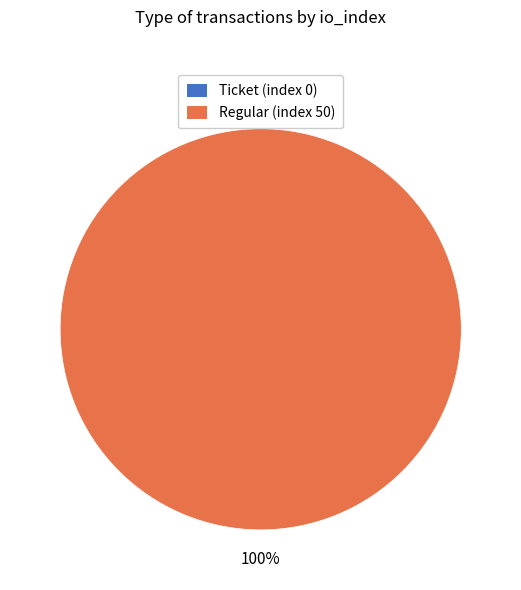

True or false: Regular (index 50) accounts for 100% of the total.

True